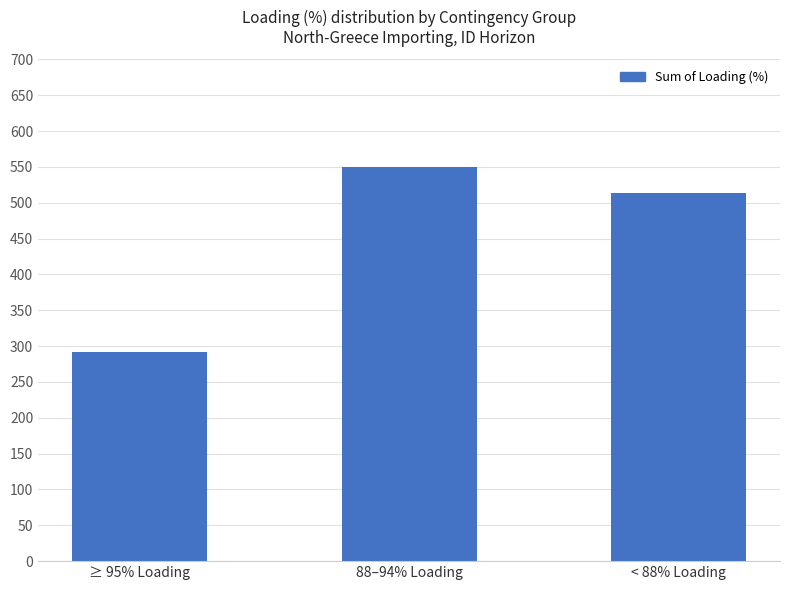

Where is the data nearest to the value 421?

< 88% Loading